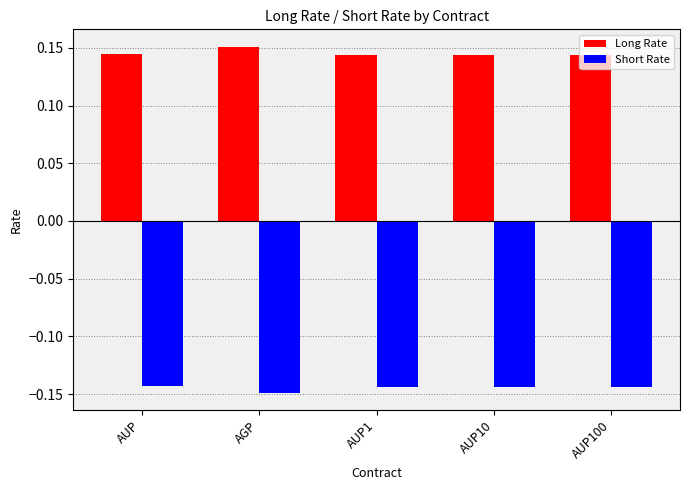

At how many categories does at least one series exceed 0?

5